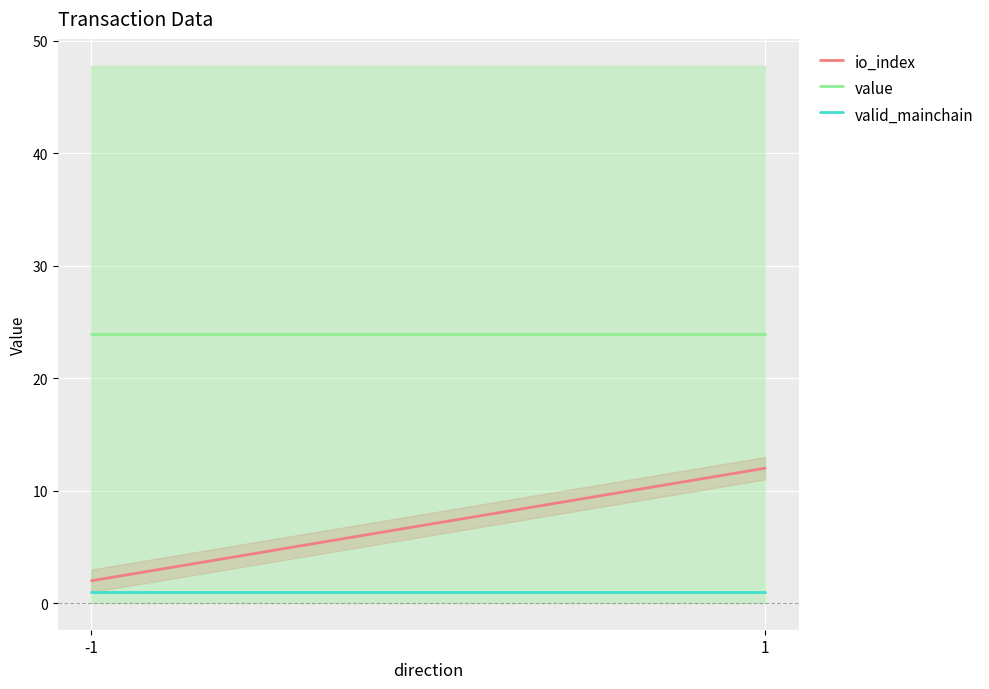

How many data points does each series have?

2